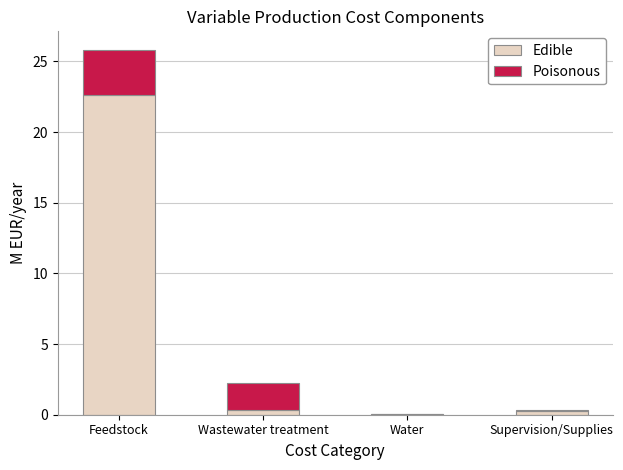

At which category is the sum across all series the highest?

Feedstock